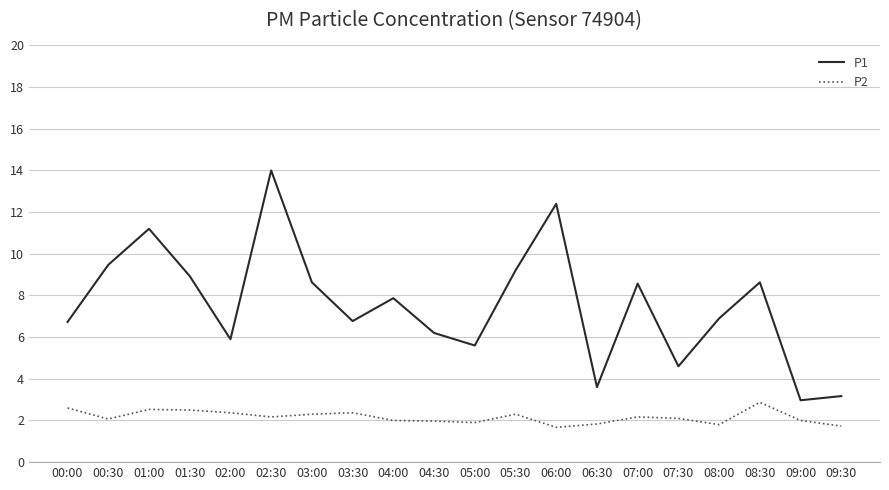

Rank the series by their average value, from lowest to highest.

P2, P1